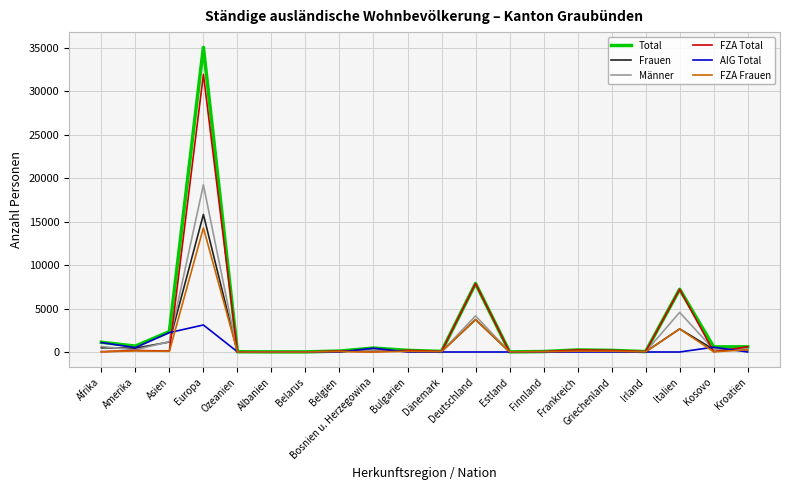

What is the total value across all series at Bulgarien?

641